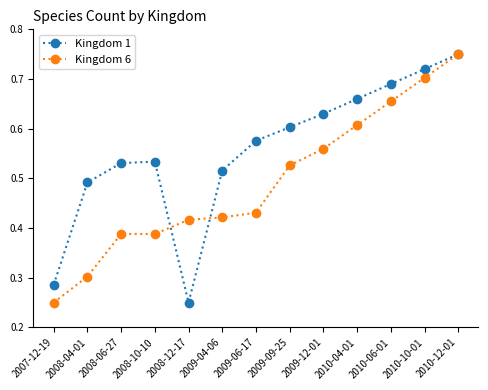

What is the label of the 5th point from the left?

2008-12-17